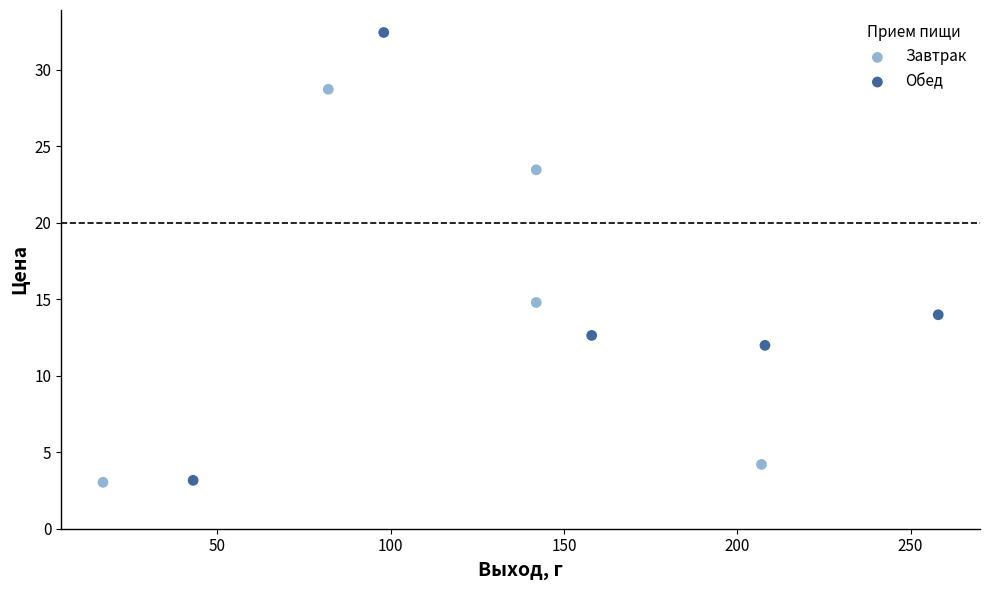

Which series reaches the maximum Y coordinate?

Обед